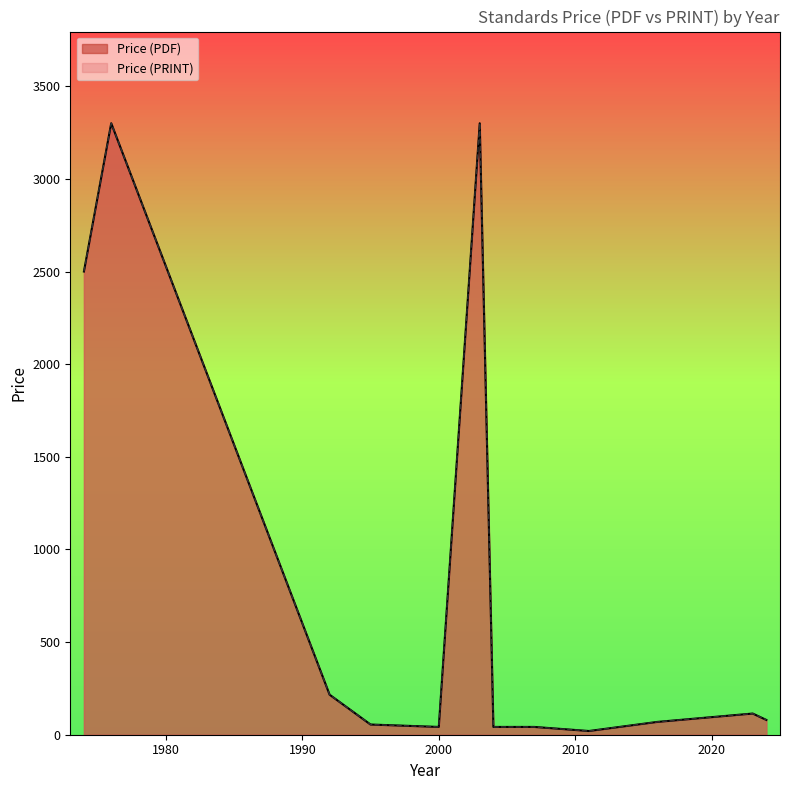

At which category is the sum across all series the highest?

1976